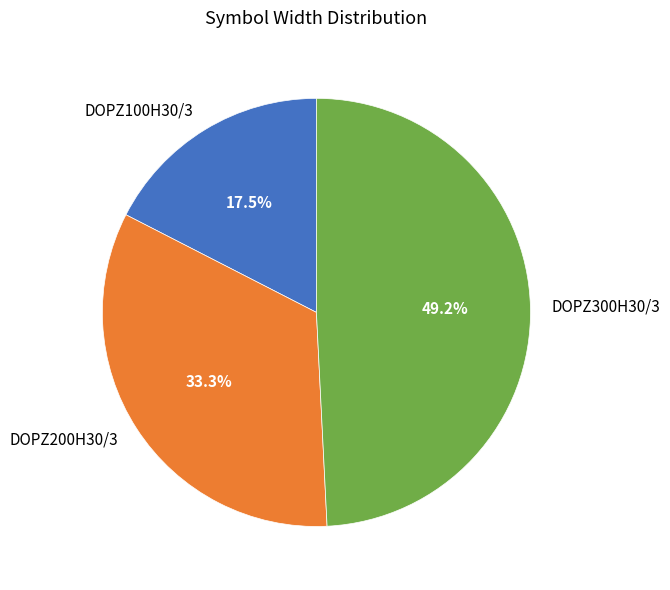

What is the ratio of the value at DOPZ100H30/3 to the value at DOPZ200H30/3?

0.5